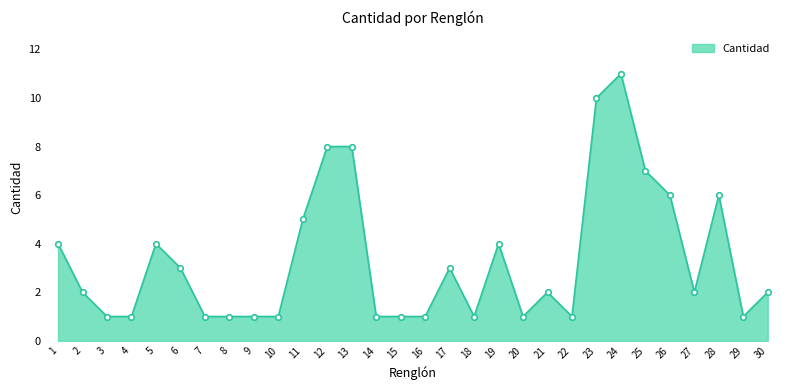

The value at 12 is 8. True or false?

True